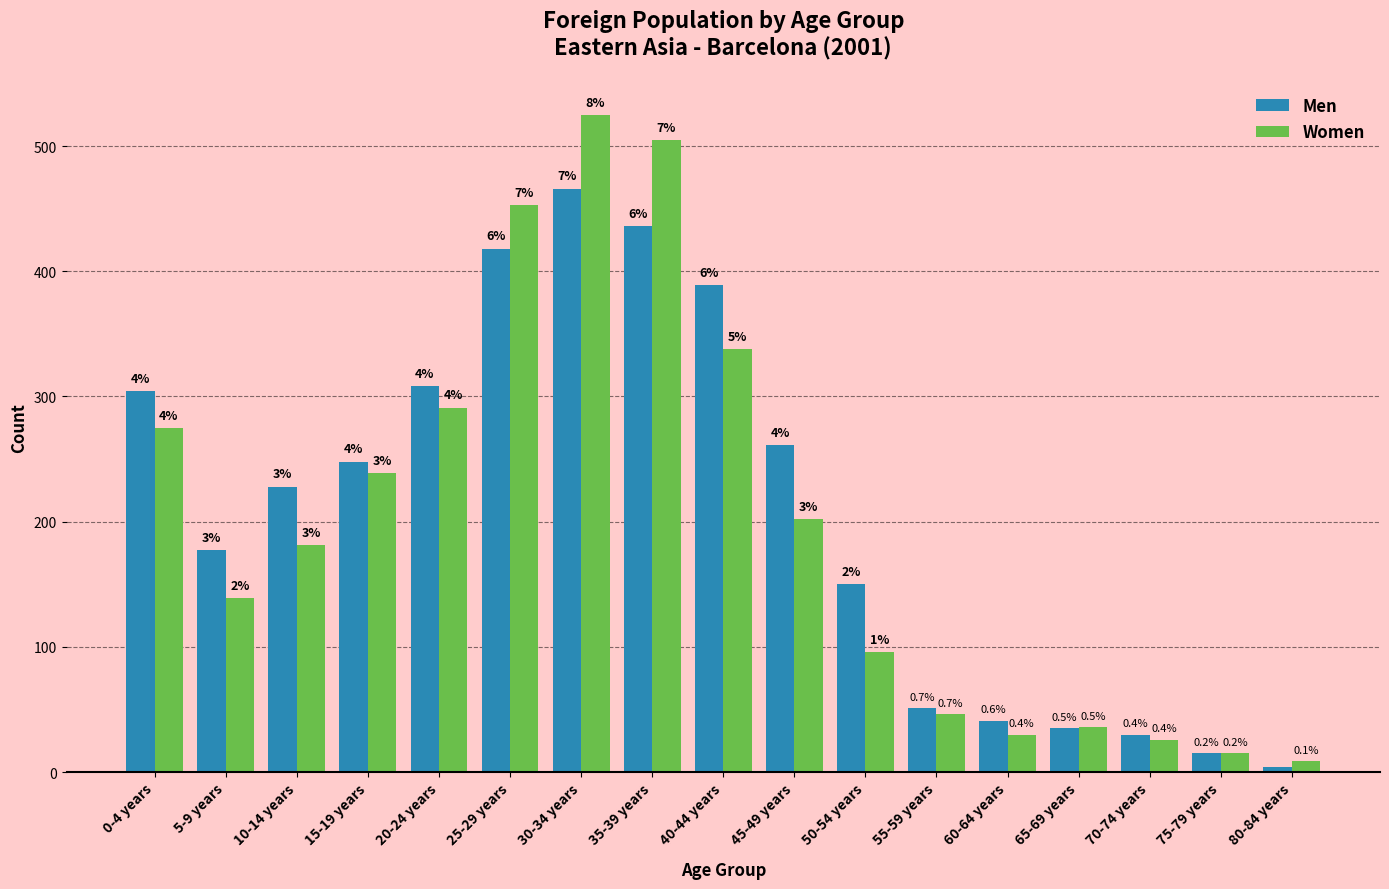

What are all the series names shown in the legend?

Men, Women